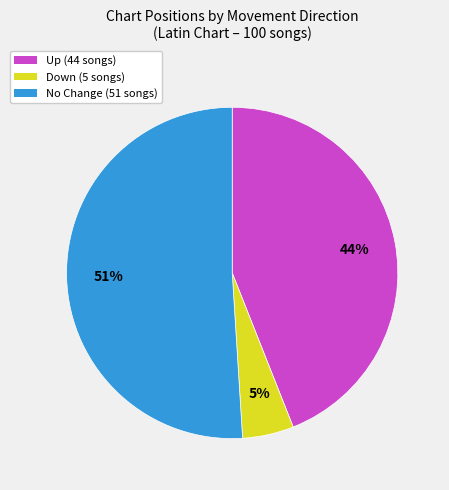

Do Down (5 songs) and No Change (51 songs) together represent more than half of the pie?

Yes